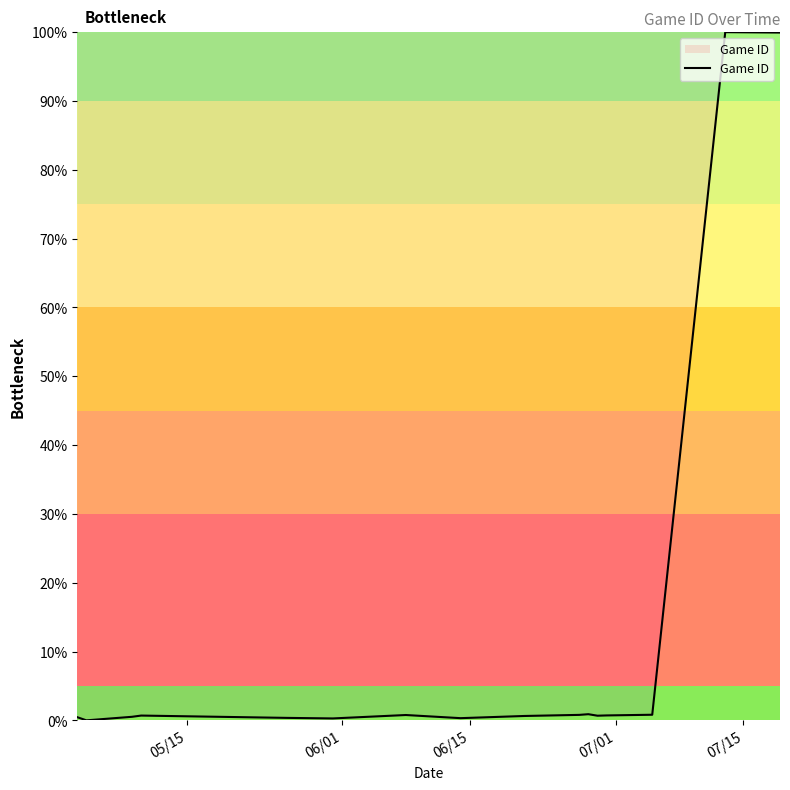

What is the difference between the maximum and minimum values?

100.0